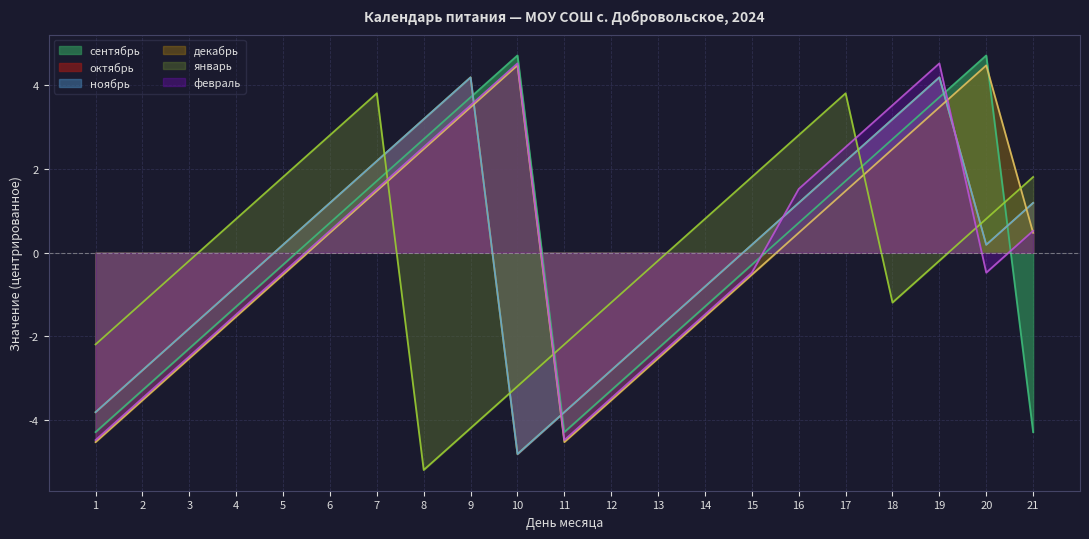

At 19, list the series in order from smallest to largest.

январь, декабрь, сентябрь, октябрь, ноябрь, февраль